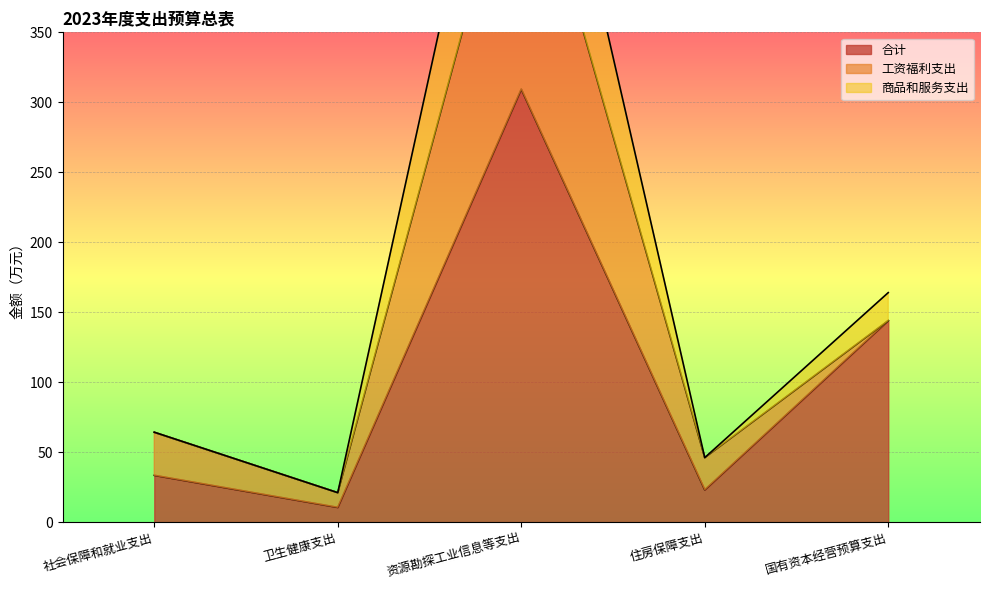

What position from the right is 社会保障和就业支出?

5